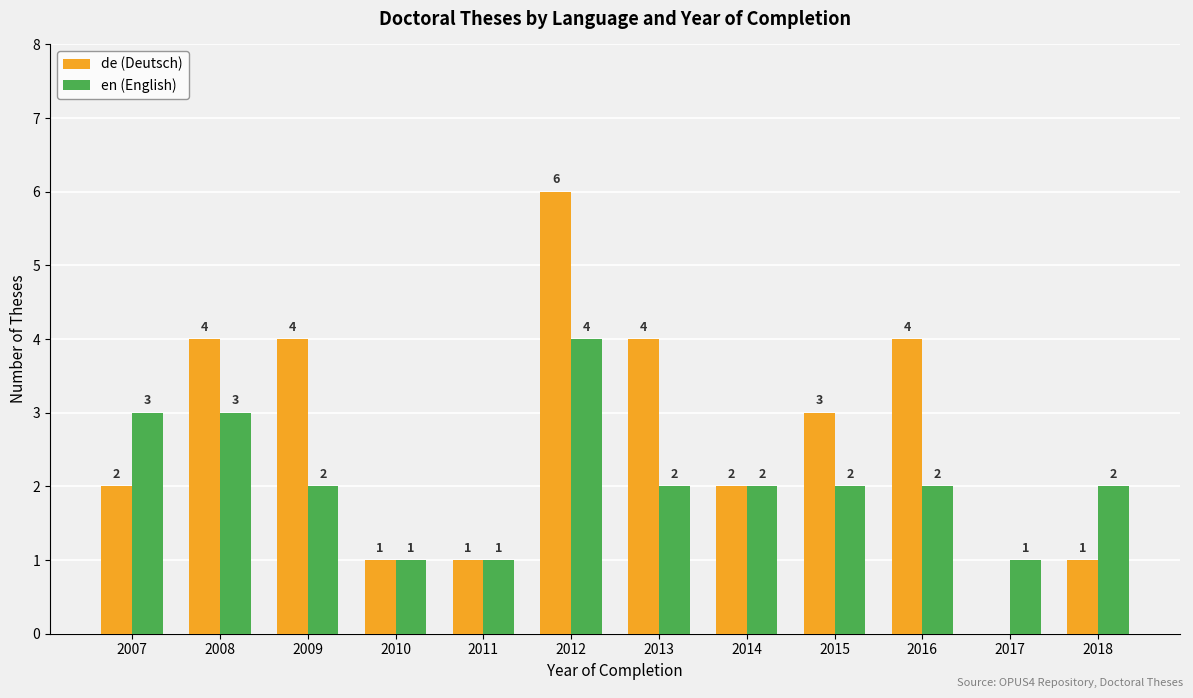

The en (English) series shows 2 at 2008. True or false?

False